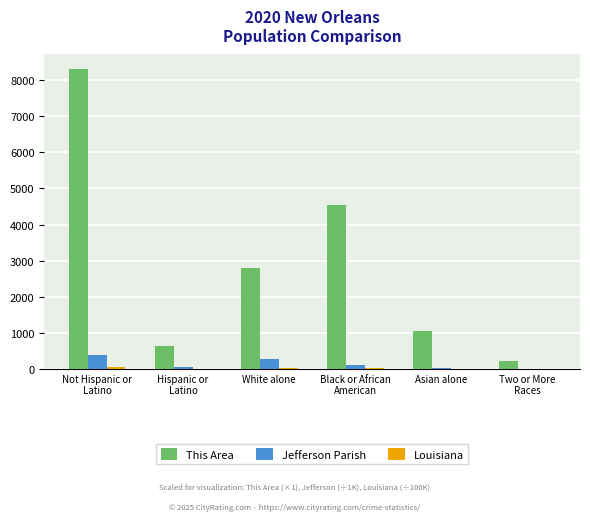

Are the bars grouped side by side (vs. stacked)?

Yes